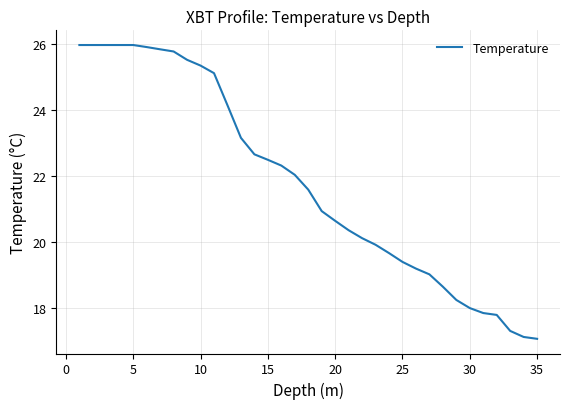

What is the difference between the maximum and minimum values?

8.9